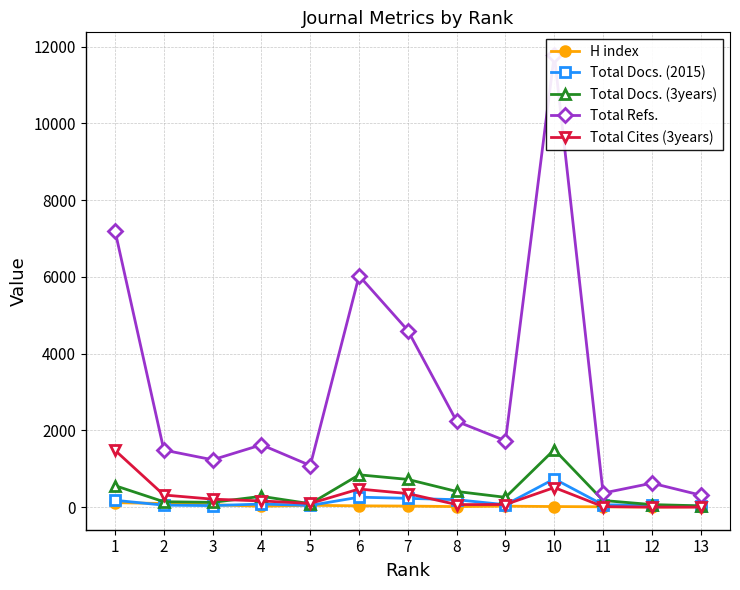

What is the total value across all series at 2?

2098